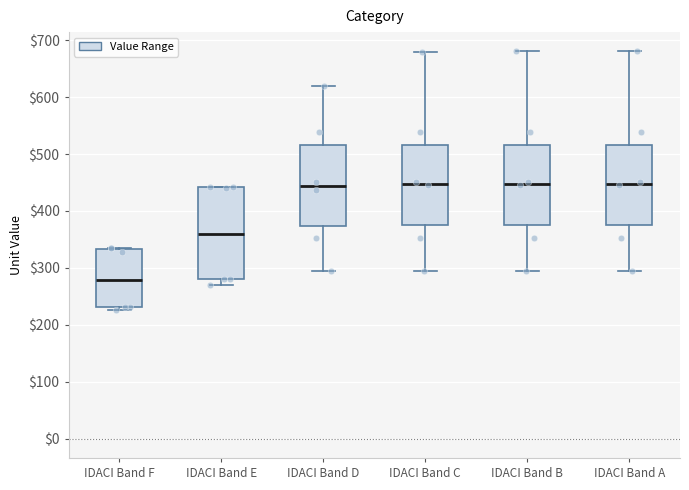

Reading left to right, transcribe this box plot: for each box, give where its median line is, the range the box spans, and where its two whiskers end, as read against the y-axis. The values are not printed on the chart, so give them approximately, as read against the axis.

IDACI Band F: median 280, box 230 to 330, whiskers 230 (just below the box's lower edge) to 330
IDACI Band E: median 360, box 280 to 440, whiskers 270 to 440
IDACI Band D: median 440, box 370 to 520, whiskers 290 to 620
IDACI Band C: median 450, box 380 to 520, whiskers 290 to 680
IDACI Band B: median 450, box 380 to 520, whiskers 290 to 680
IDACI Band A: median 450, box 380 to 520, whiskers 290 to 680